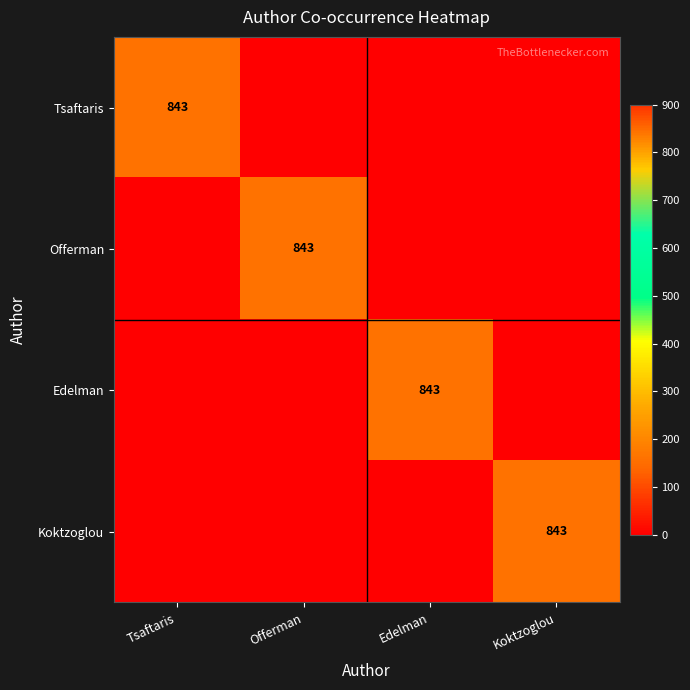

At how many categories does at least one series exceed 352?

4